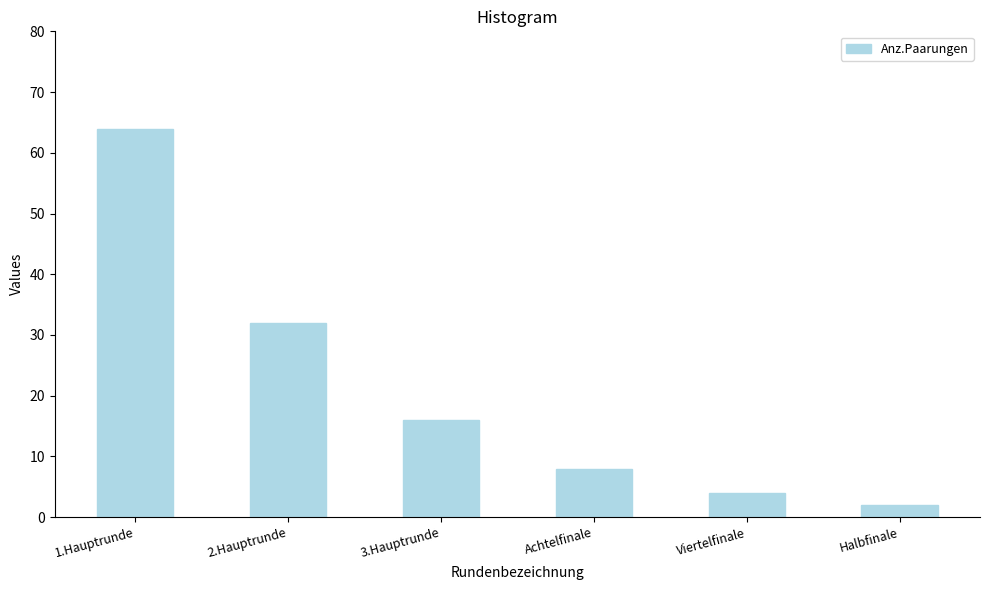

Reading left to right, what are all the values shown in this chart?

64	32	16	8	4	2